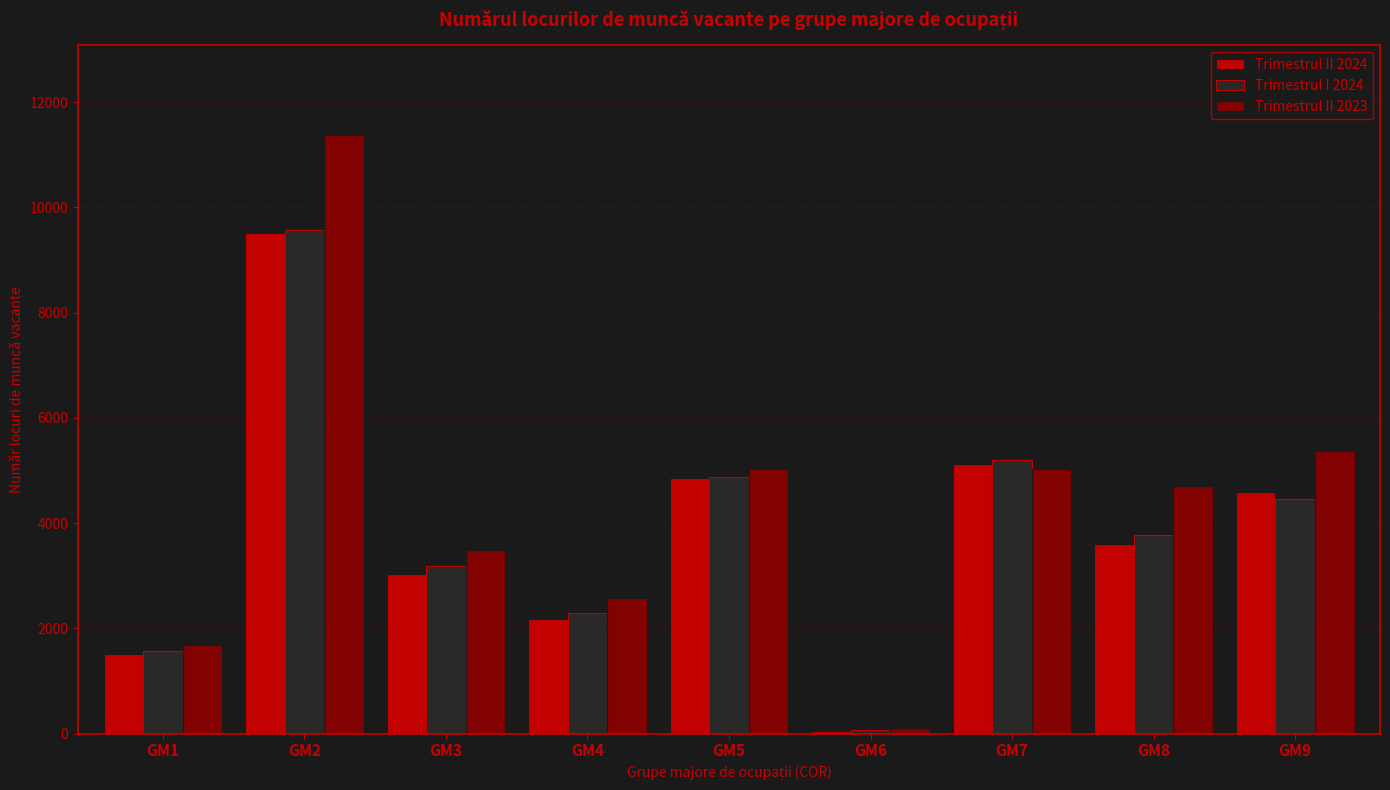

List the labels in order of Trimestrul I 2024 value, smallest first.

GM6, GM1, GM4, GM3, GM8, GM9, GM5, GM7, GM2